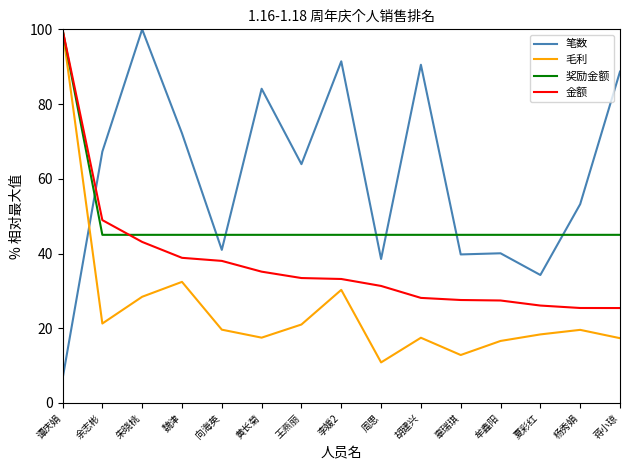

List the series in order of their overall mean, lowest first.

毛利, 金额, 奖励金额, 笔数